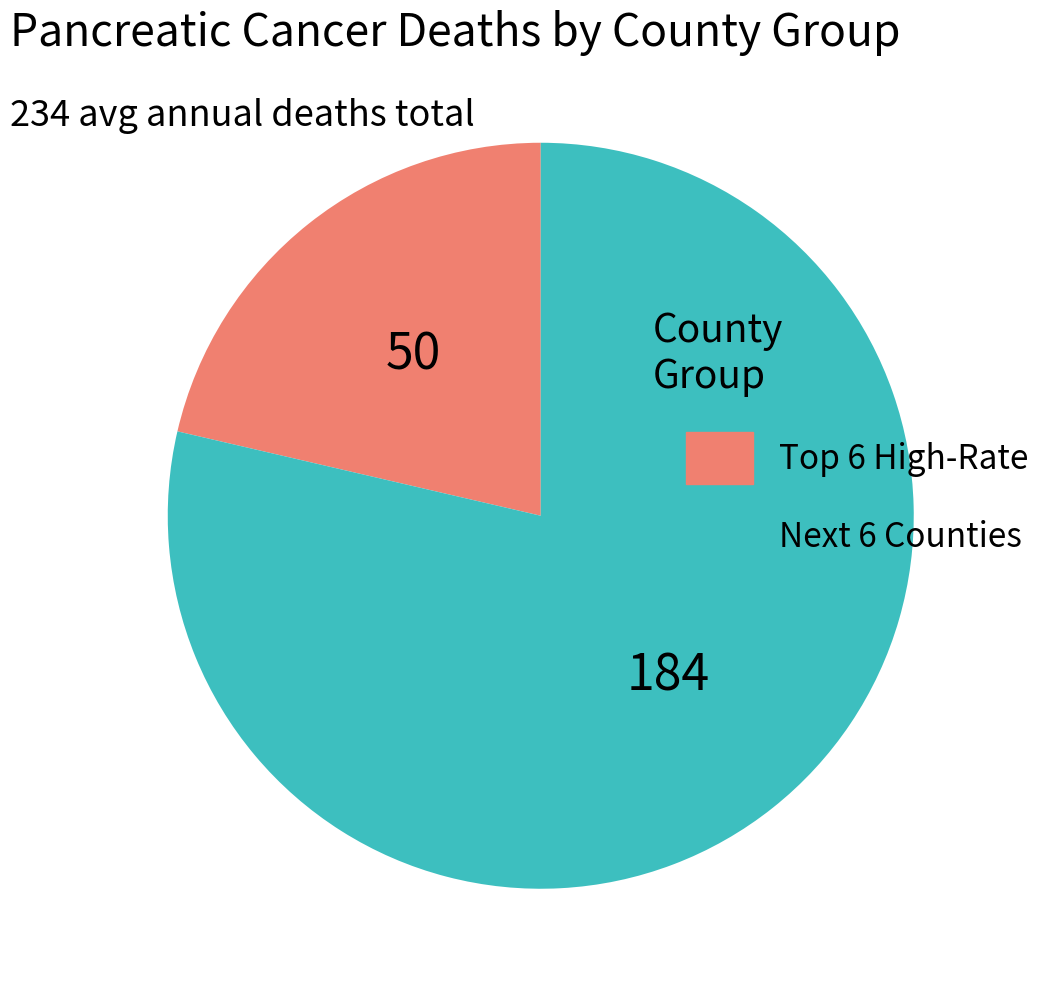

Is there any slice that represents more than half of the pie?

Yes